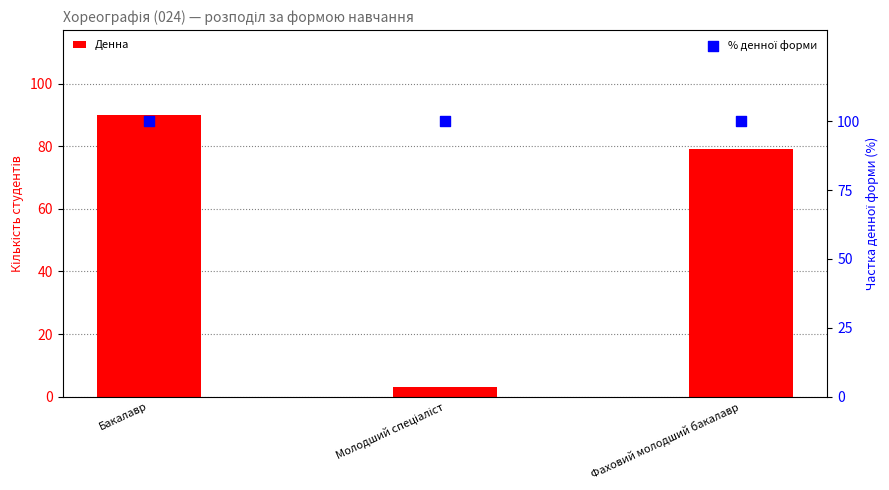

Which series reaches the maximum Y coordinate?

% денної форми